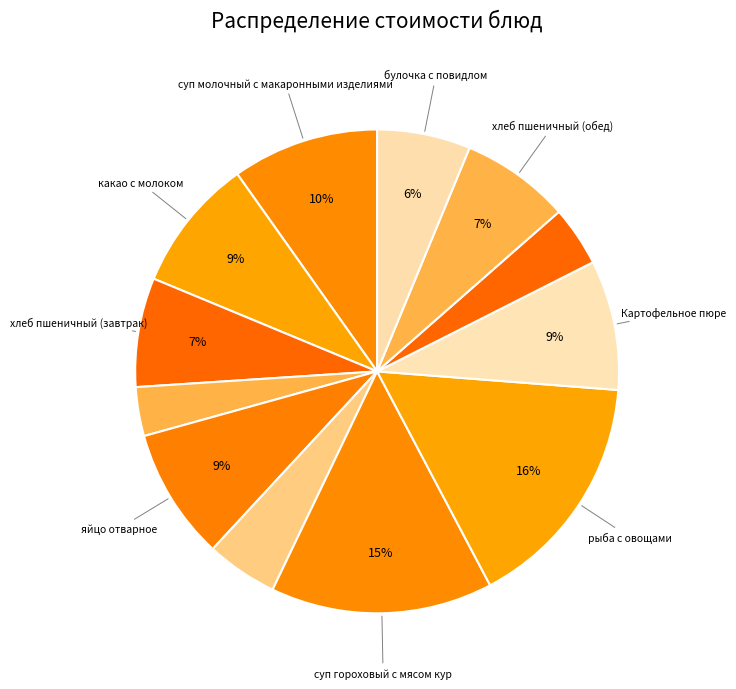

How many segments does this pie chart have?

12